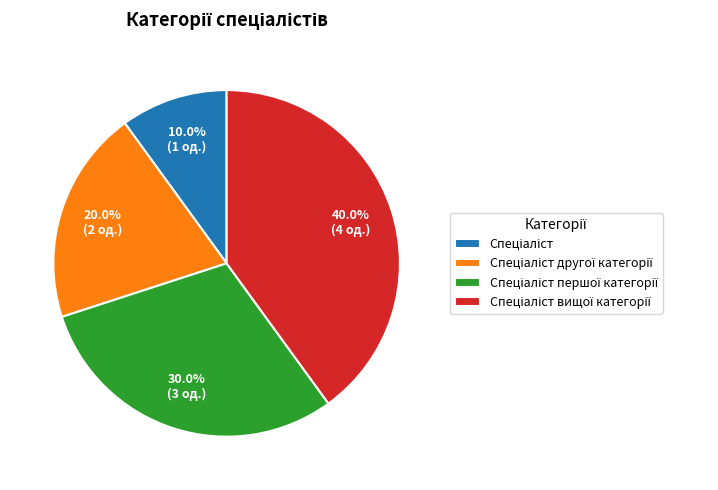

Is there any slice that represents more than half of the pie?

No